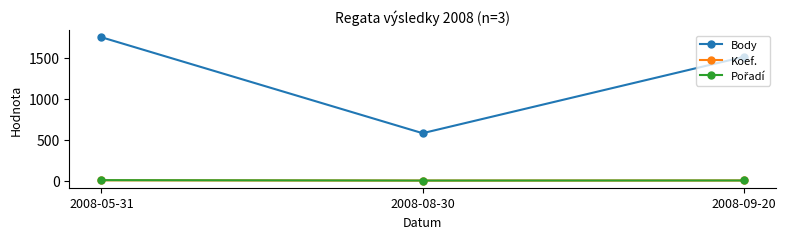

List the labels in order of Body value, largest first.

2008-05-31, 2008-09-20, 2008-08-30